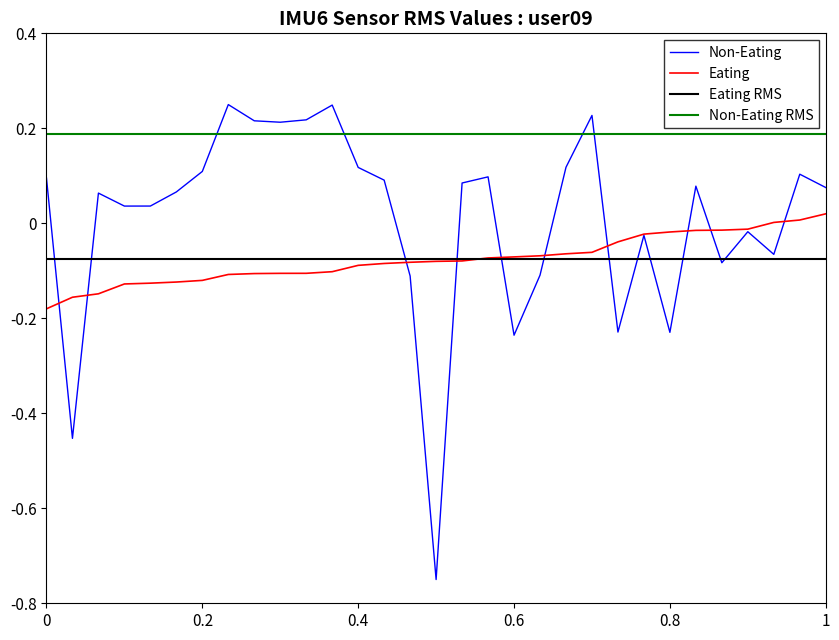

How many values in Eating are above zero?

3